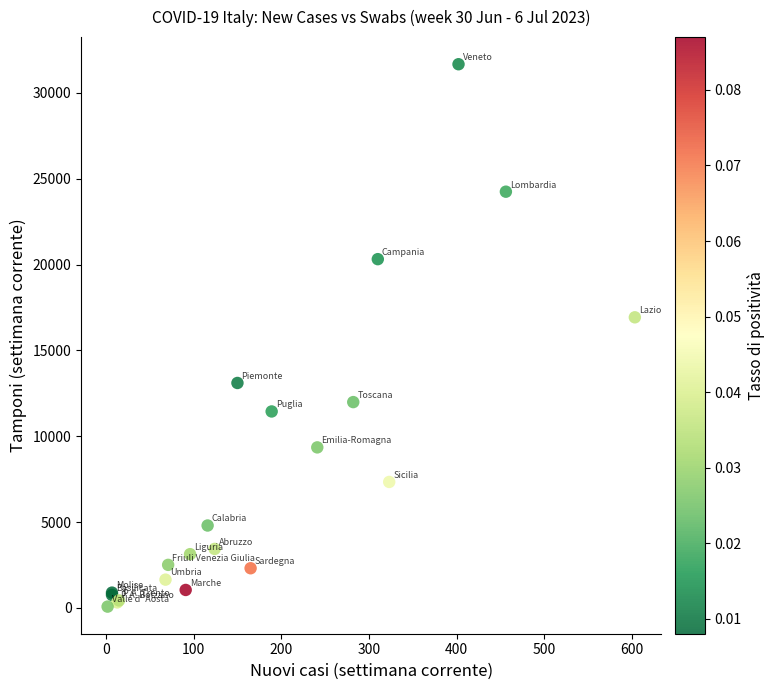

What Y value in the scatter plot is closest to 15874?

16929